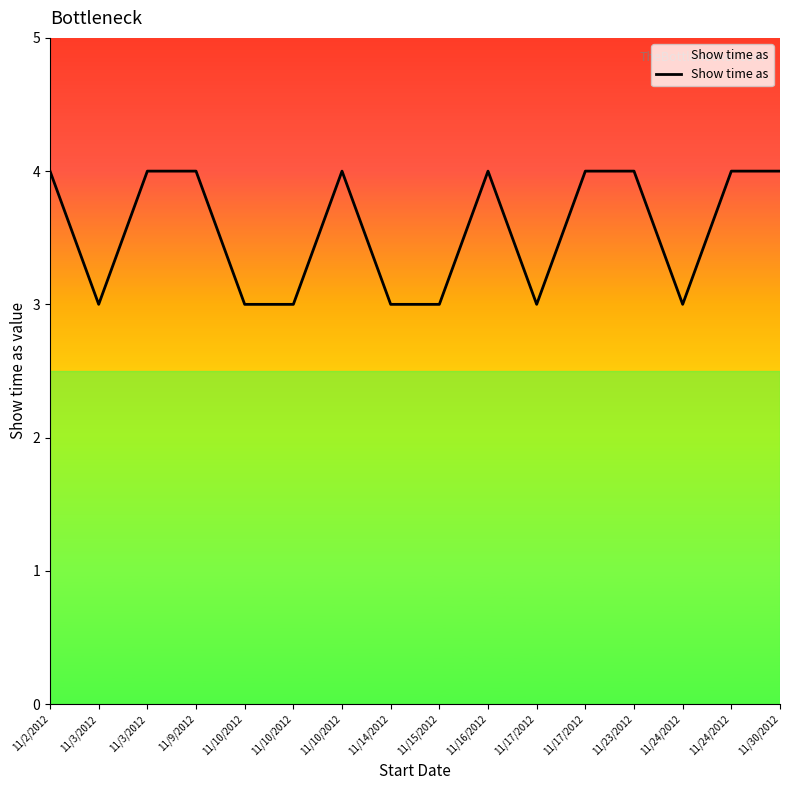

Is this an area chart (filled region under the line)?

Yes